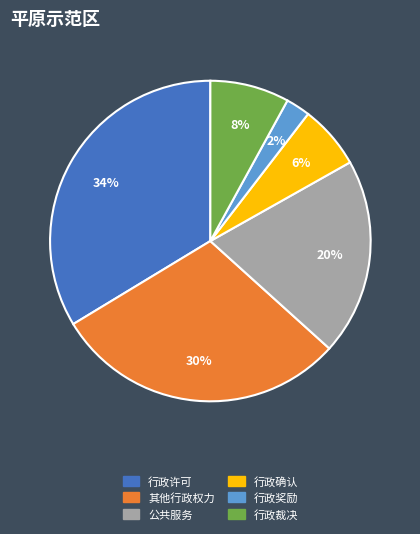

Which category has the smallest portion of the pie?

行政奖励